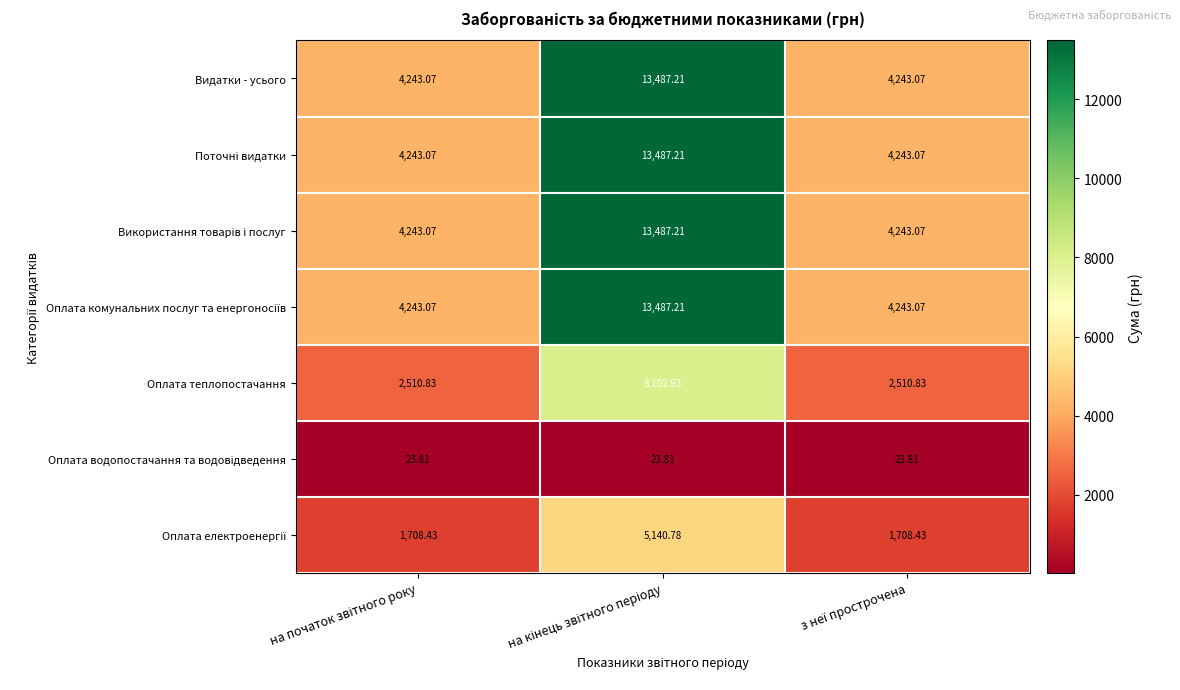

Which series has the widest spread of values?

Видатки - усього